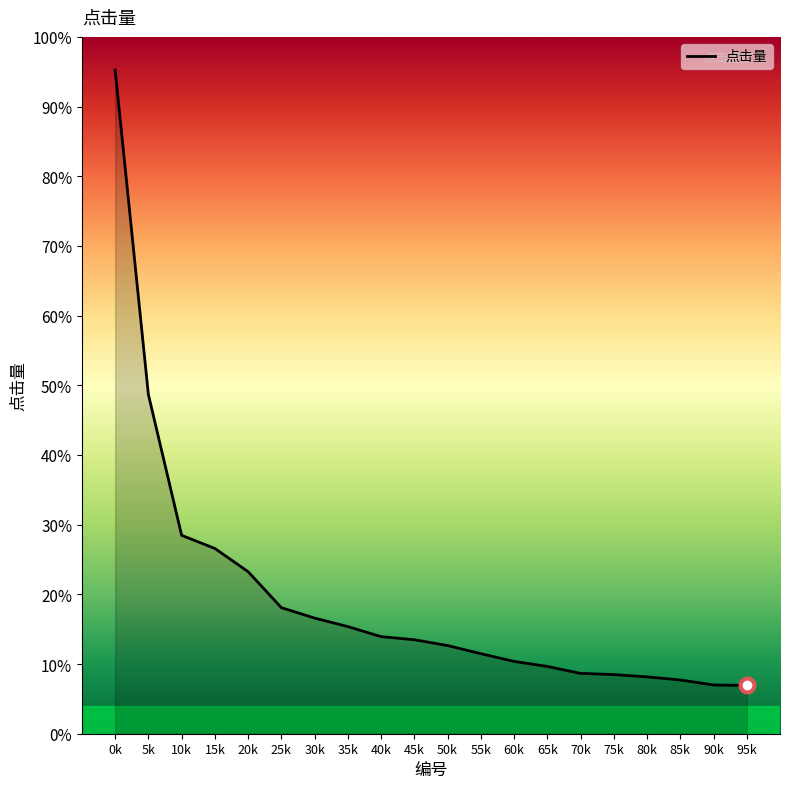

Is this an area chart (filled region under the line)?

Yes